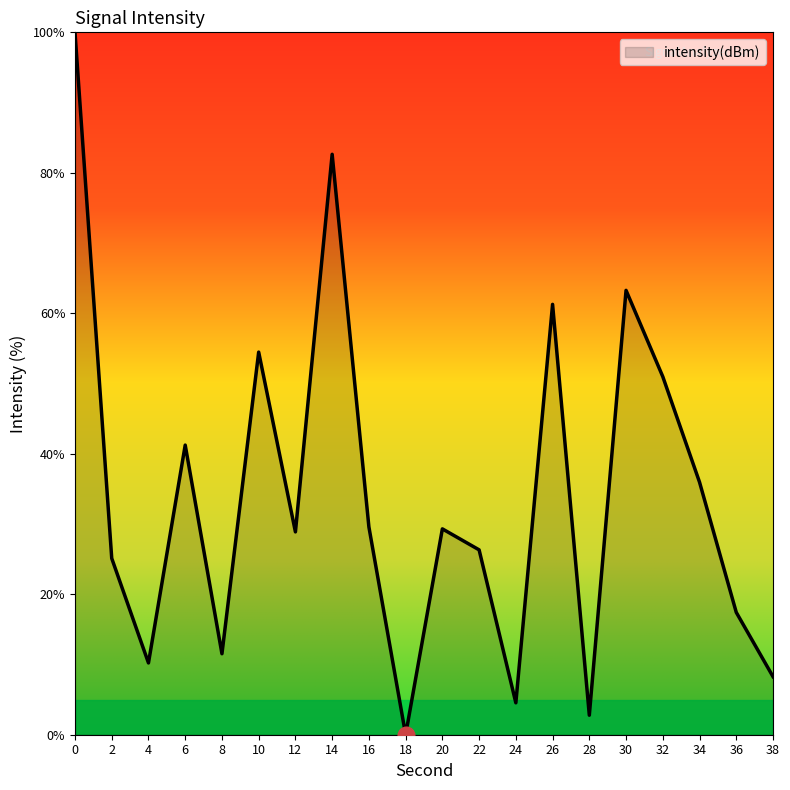

True or false: the data has more than 0 interior local peaks.

True